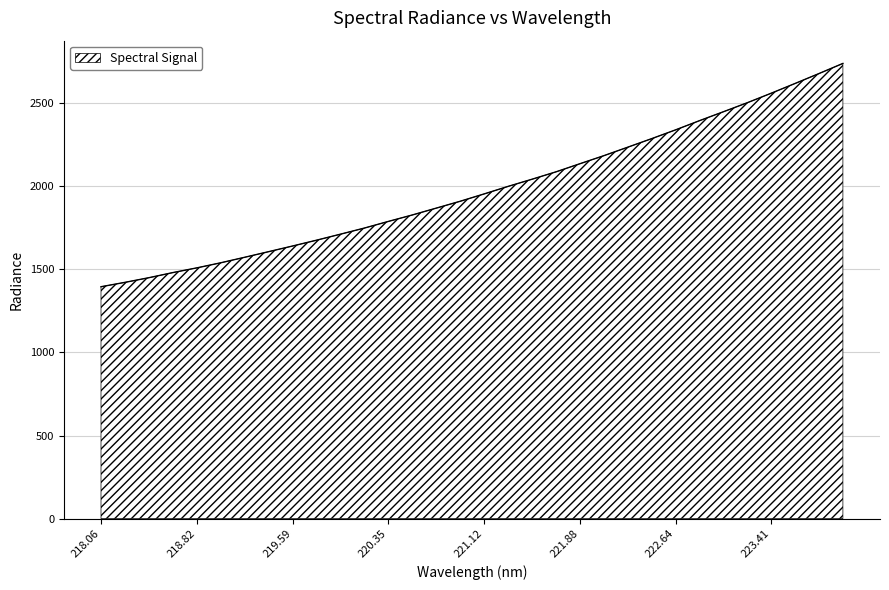

How many categories are shown in the chart?

32